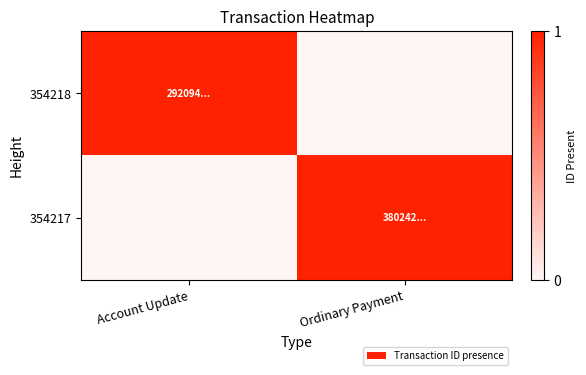

Which series changed the most between Account Update and Ordinary Payment?

354218